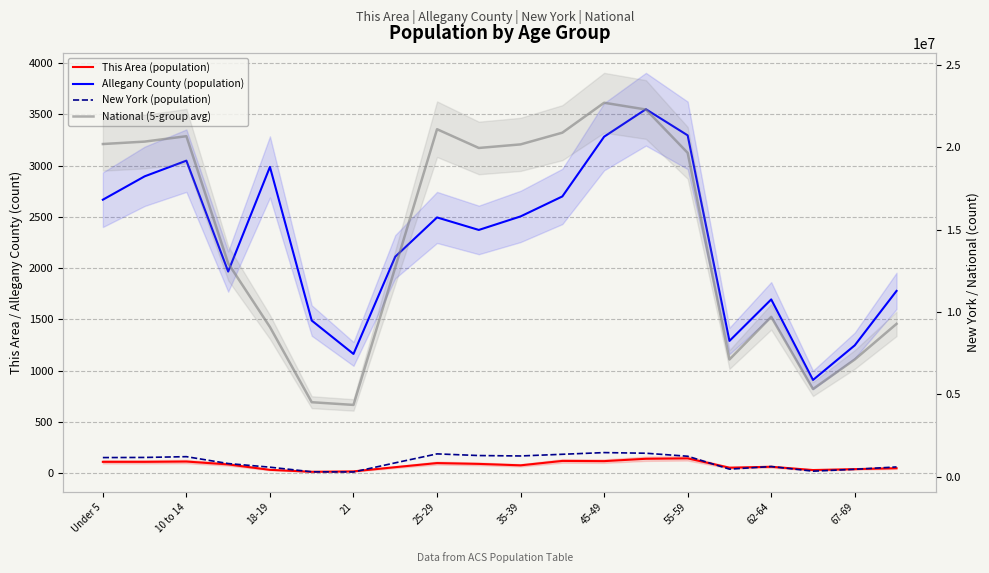

How many data points in National (5-group avg) are above 19664805?

9